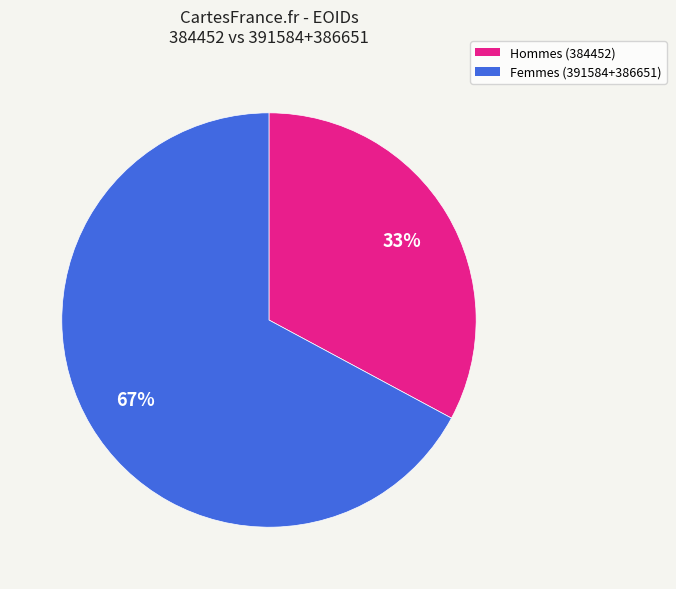

To the nearest percent, what is the combined percentage of Hommes (384452) and Femmes (391584+386651)?

100%